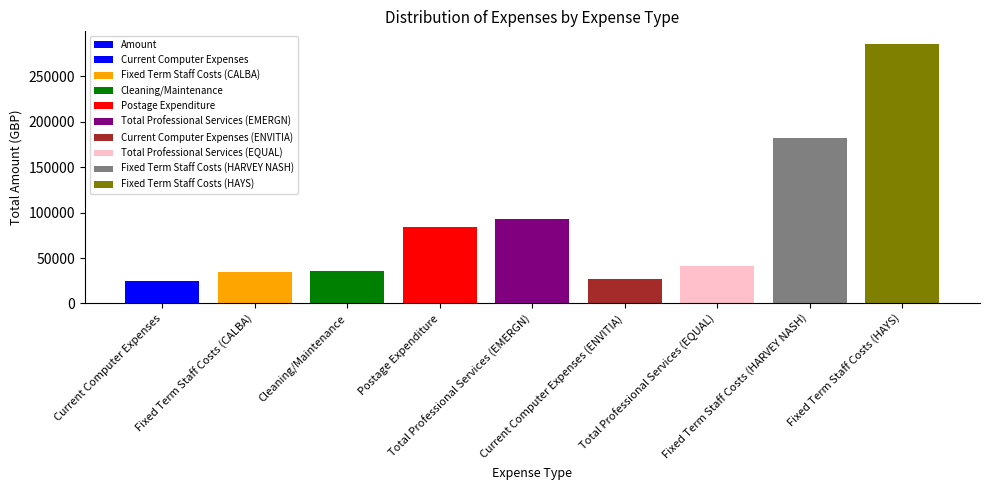

Which category has the highest value across all series?

Fixed Term Staff Costs (HAYS)